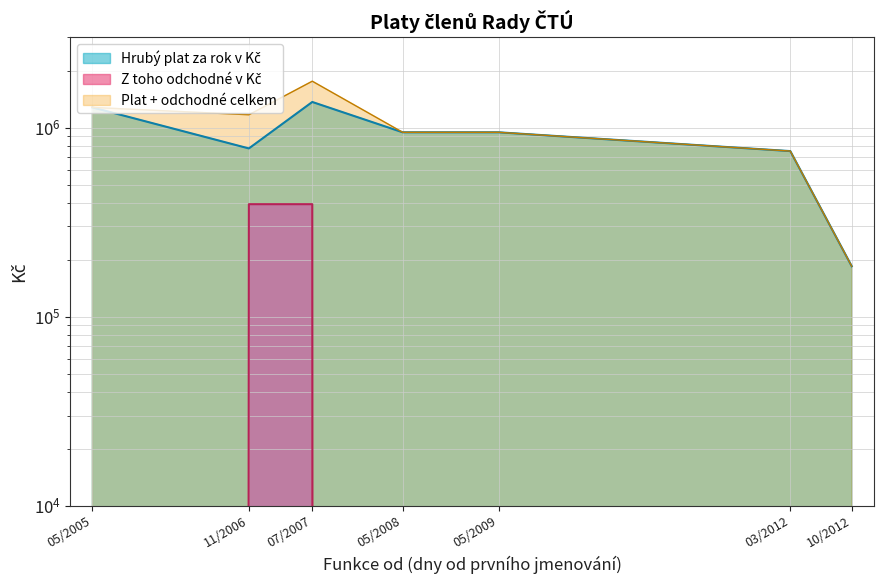

At which category does the chart reach its peak across all series?

11/2006